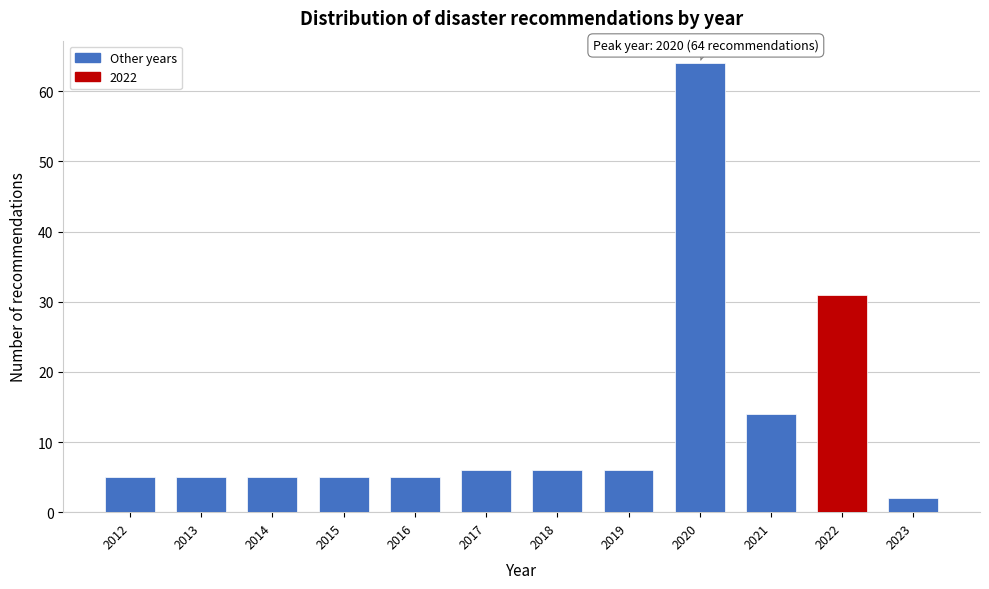

Reading left to right, what are all the values shown in this chart?

5	5	5	5	5	6	6	6	64	14	31	2